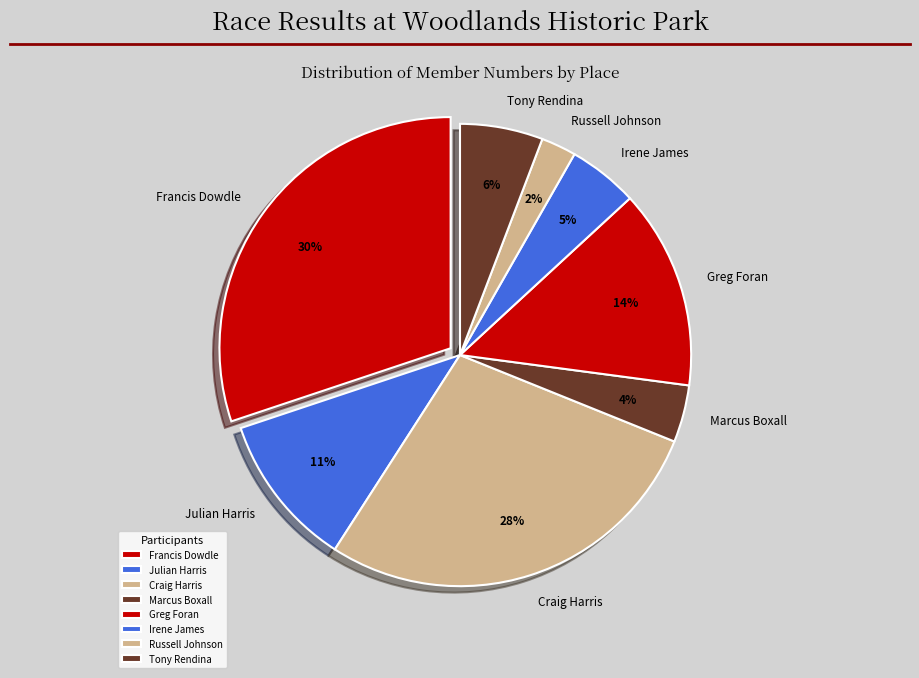

Which has a higher value, Francis Dowdle or Tony Rendina?

Francis Dowdle